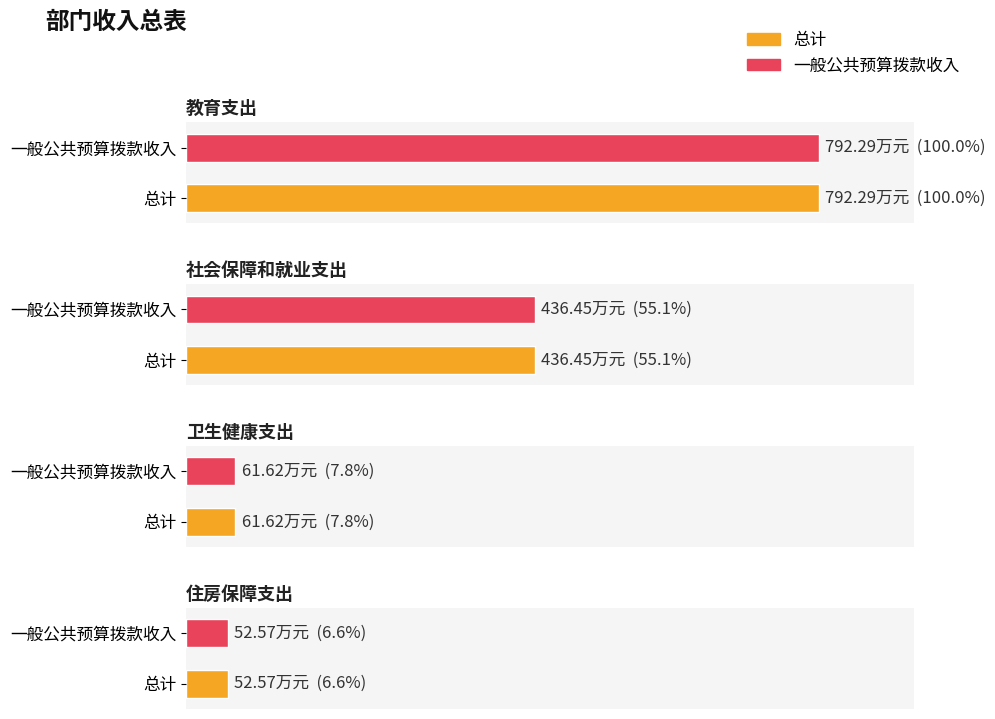

How many bars are there in each group?

2